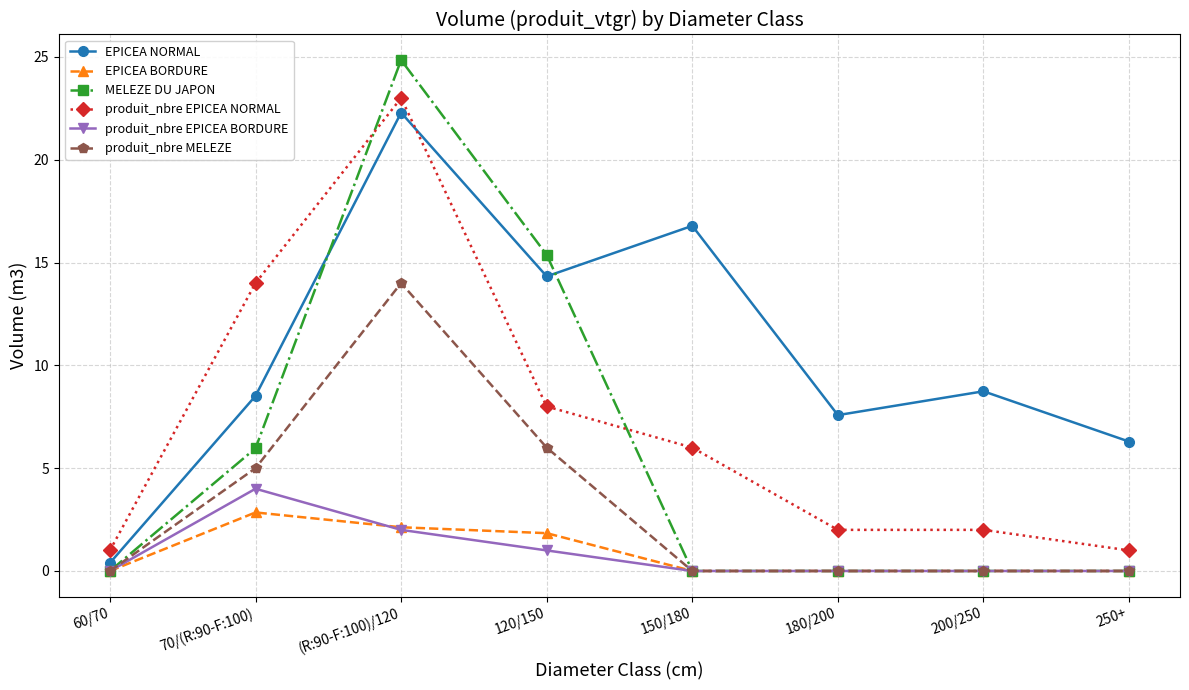

What is the value of the EPICEA NORMAL point at the 7th from the left?

8.7